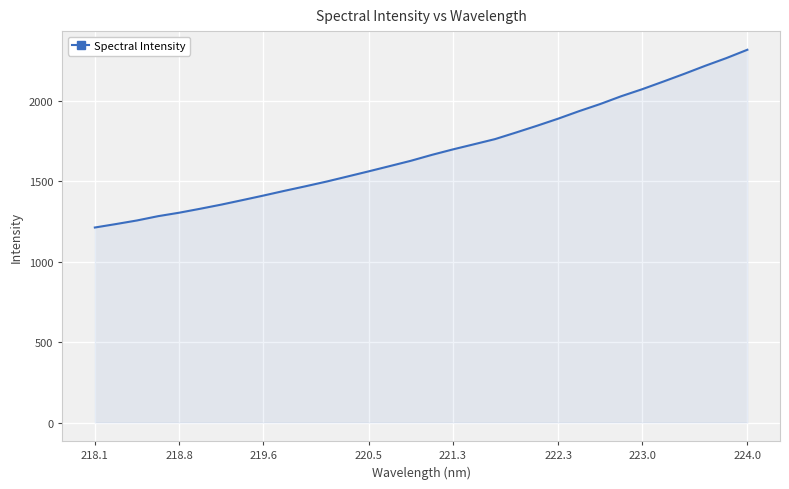

What is the greatest value displayed?

2318.2